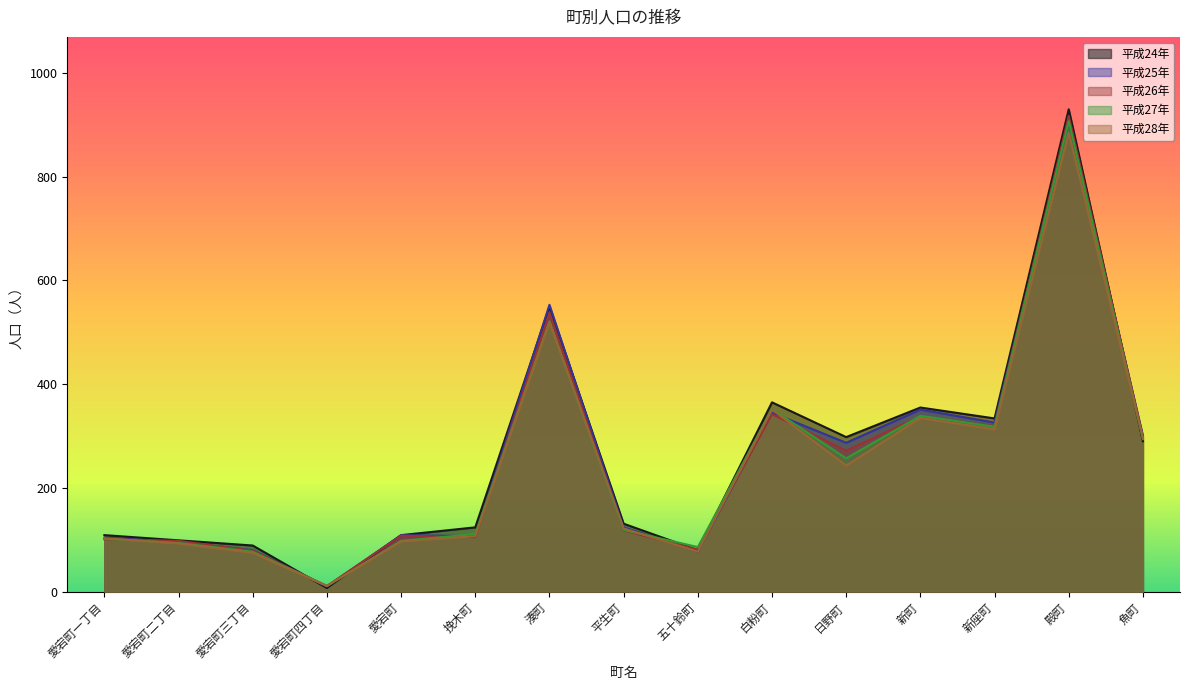

What is the difference between the maximum and second lowest values in the 平成25年 series?

830